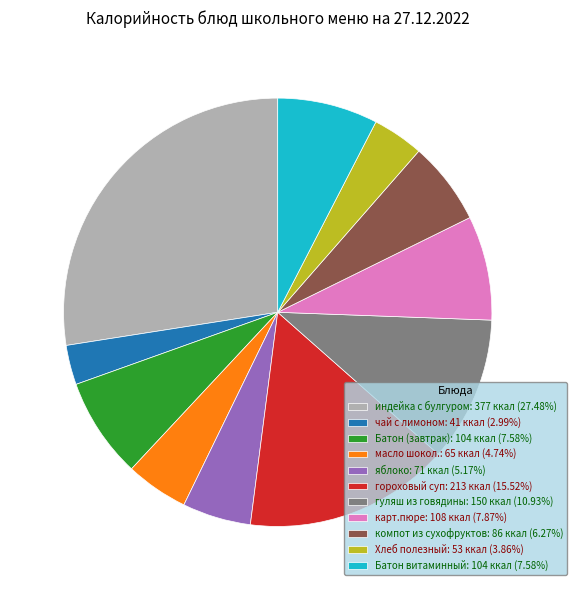

Is Хлеб полезный the majority of the pie?

No